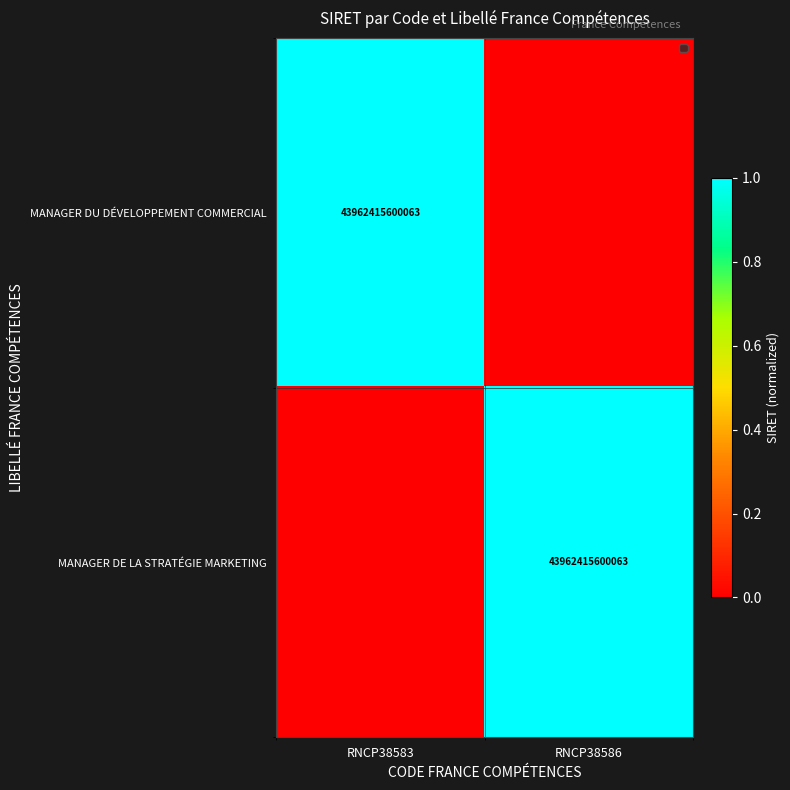

The value of MANAGER DE LA STRATÉGIE MARKETING at RNCP38586 is 43962415600063. True or false?

True